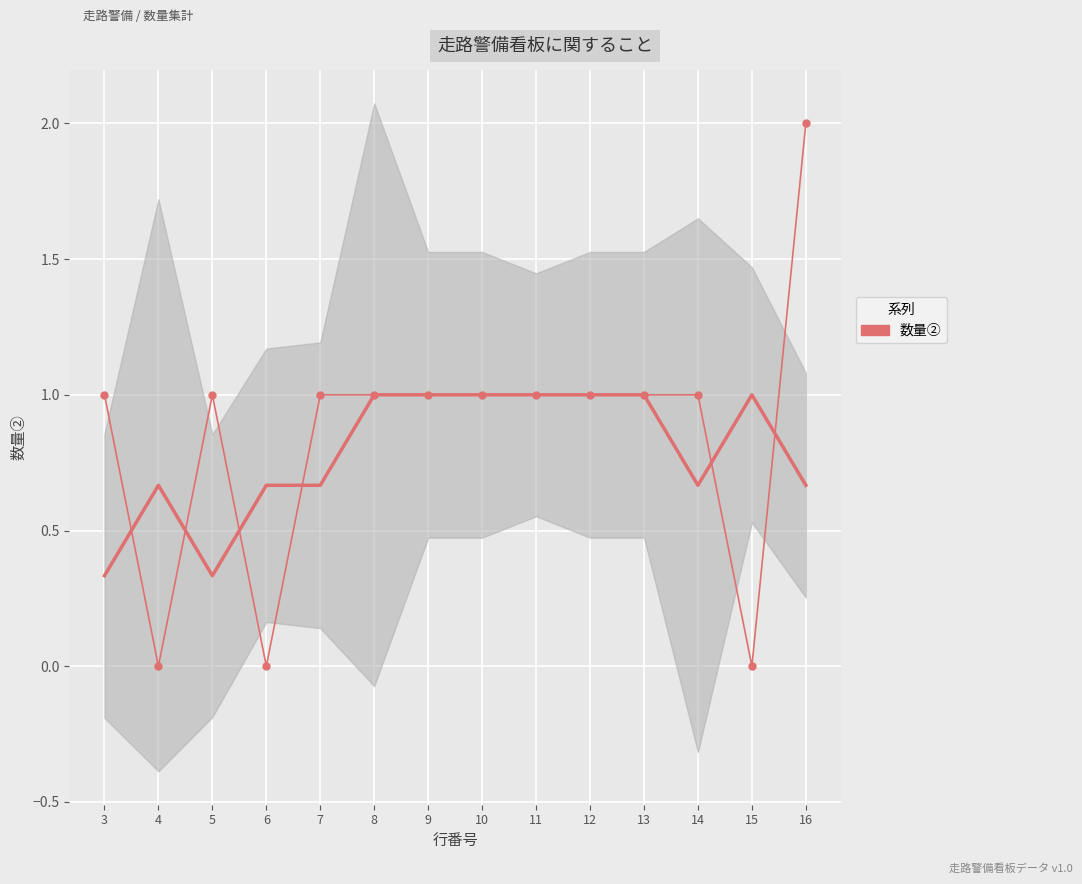

How many data points are less than 1?

3